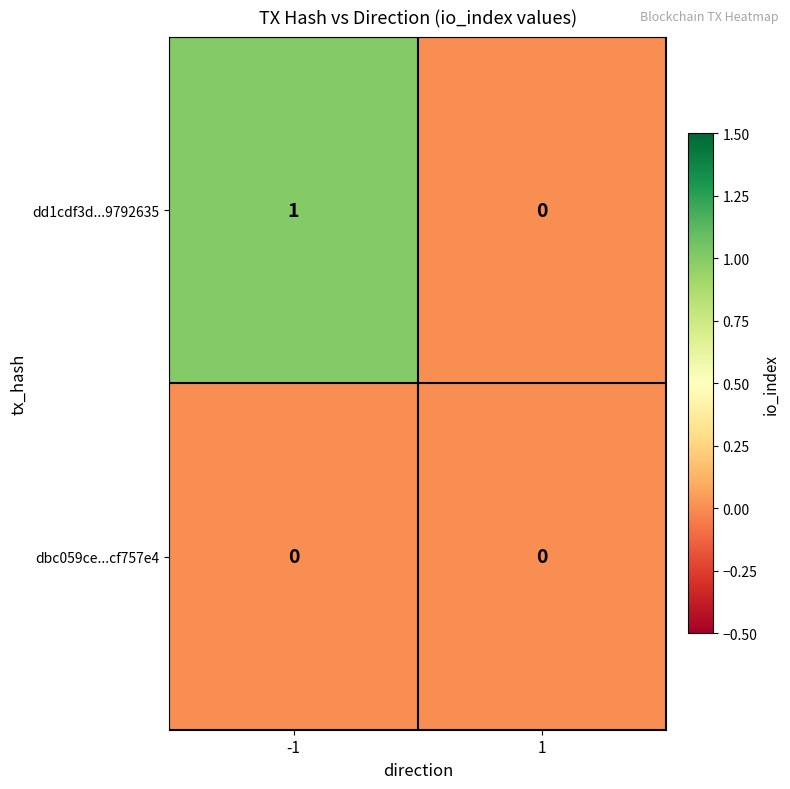

Rank the series by their maximum value, from highest to lowest.

dd1cdf3d...9792635, dbc059ce...cf757e4